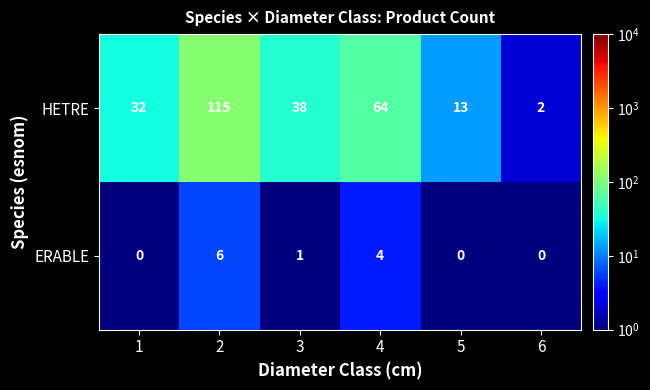

Where is ERABLE nearest to the value 3?

4